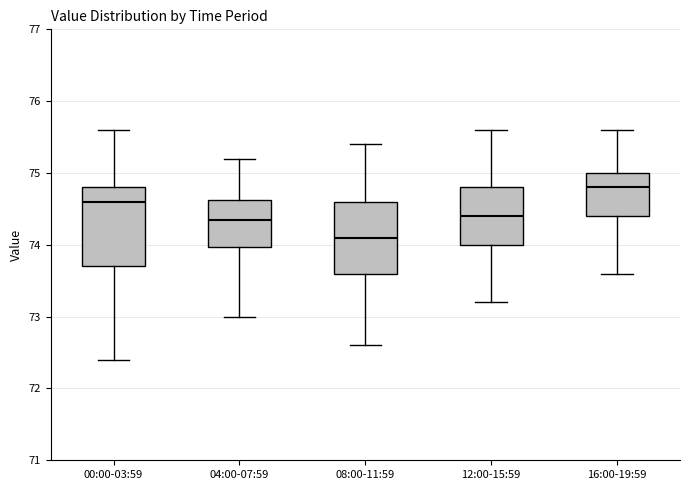

Reading left to right, transcribe this box plot: for each box, give where its median line is, the range the box spans, and where its two whiskers end, as read against the y-axis. The values are not printed on the chart, so give them approximately, as read against the axis.

00:00-03:59: median 74.6, box 73.7 to 74.8, whiskers 72.4 to 75.6
04:00-07:59: median 74.4, box 74.0 to 74.6, whiskers 73.0 to 75.2
08:00-11:59: median 74.1, box 73.6 to 74.6, whiskers 72.6 to 75.4
12:00-15:59: median 74.4, box 74.0 to 74.8, whiskers 73.2 to 75.6
16:00-19:59: median 74.8, box 74.4 to 75.0, whiskers 73.6 to 75.6